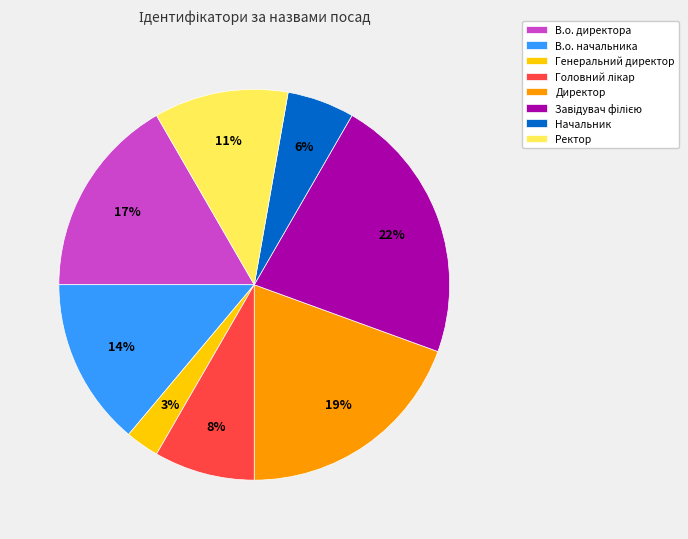

To the nearest percent, what is the combined percentage of Ректор and Генеральний директор?

14%